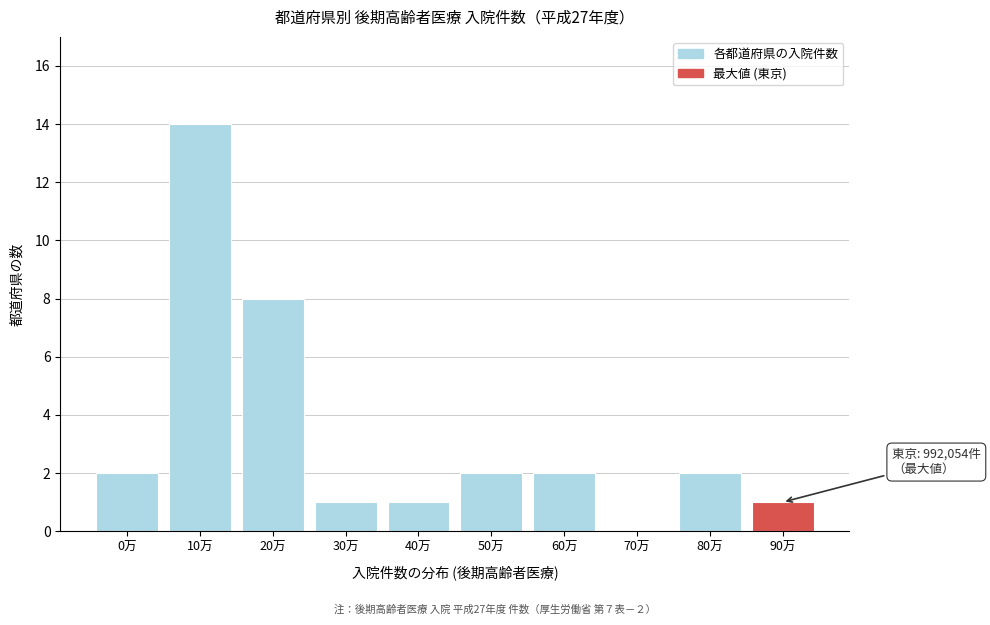

Reading right to left, transcribe all the data shown in this chart.

90万=1	80万=2	70万=0	60万=2	50万=2	40万=1	30万=1	20万=8	10万=14	0万=2